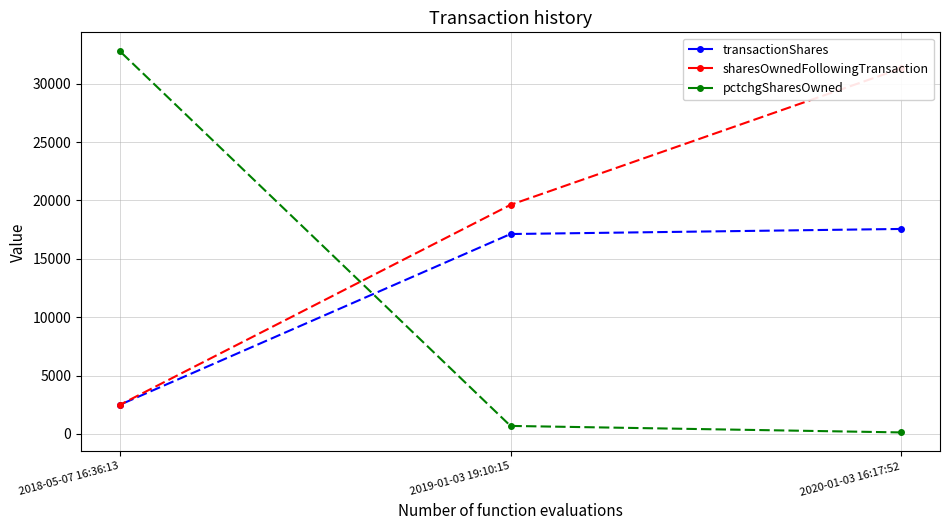

Is the value of transactionShares at 2020-01-03 16:17:52 greater than the value of pctchgSharesOwned at 2019-01-03 19:10:15?

Yes